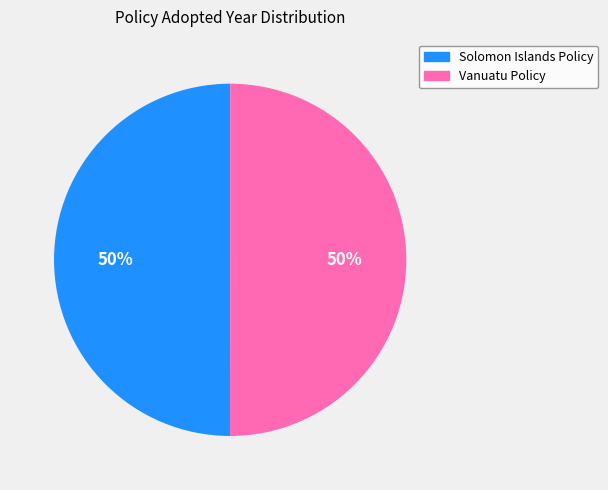

Combined, do Solomon Islands Policy and Vanuatu Policy account for over 50%?

Yes